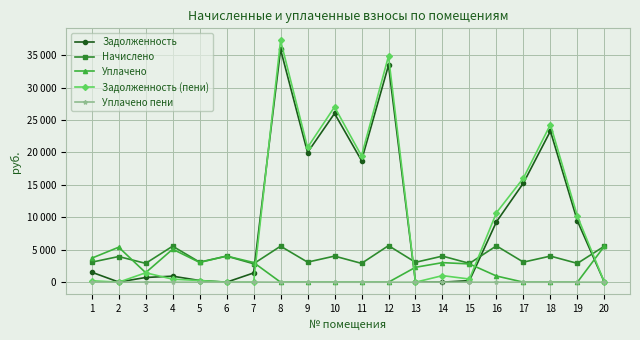

What is the maximum value shown in the chart?

37274.2